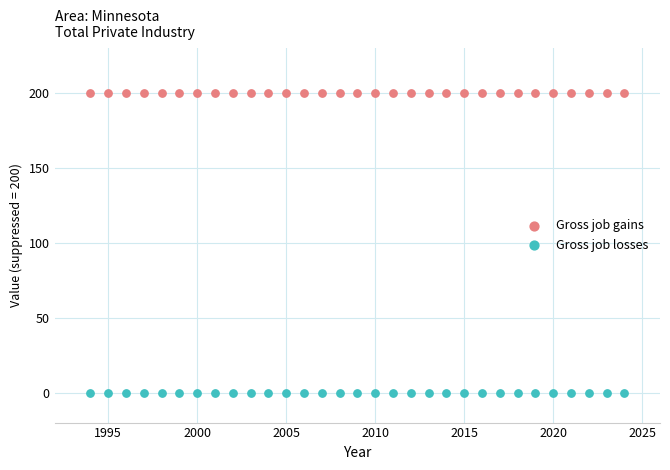

Which series reaches the minimum Y coordinate?

Gross job losses